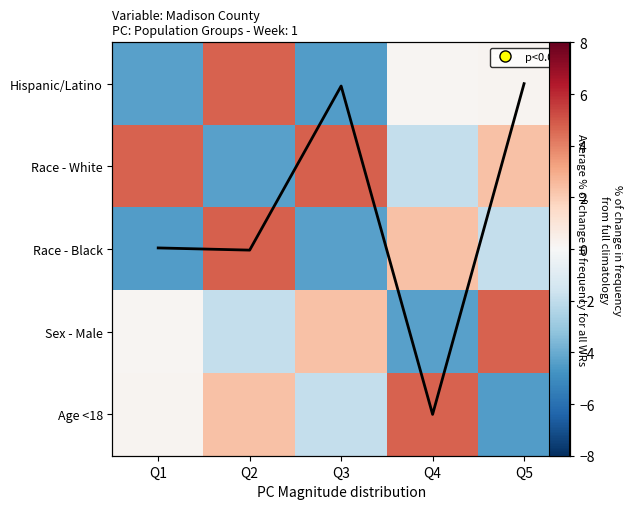

How many data points does each series have?

5